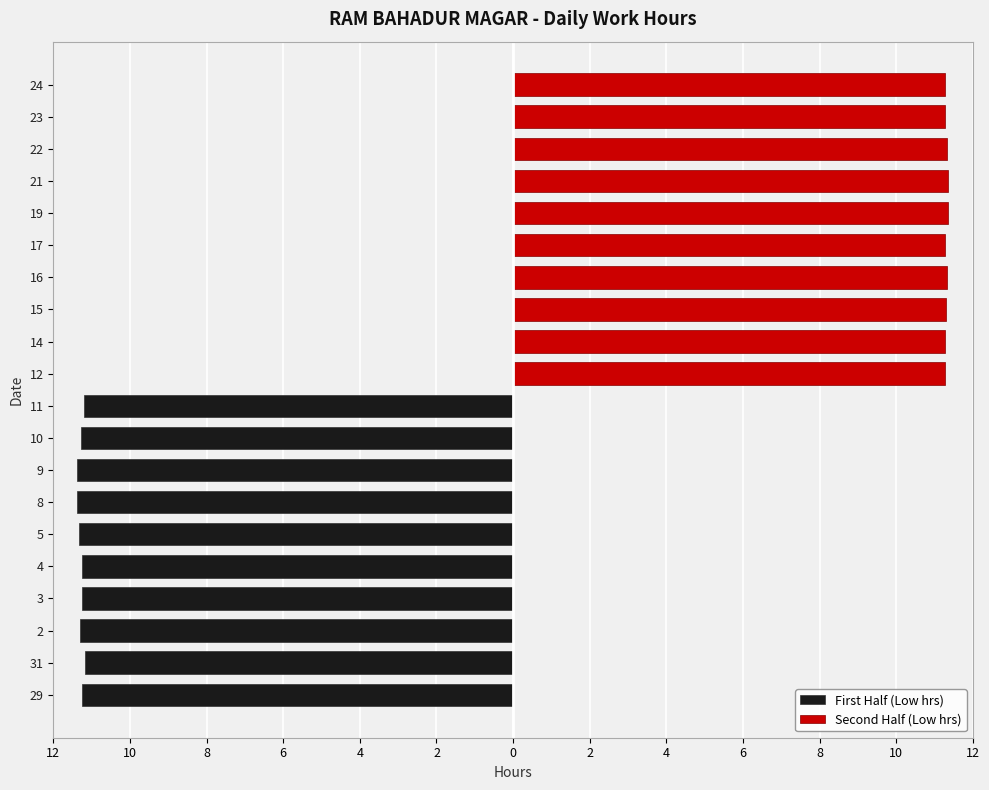

Which series has the largest total across all categories?

Second Half (Low hrs)